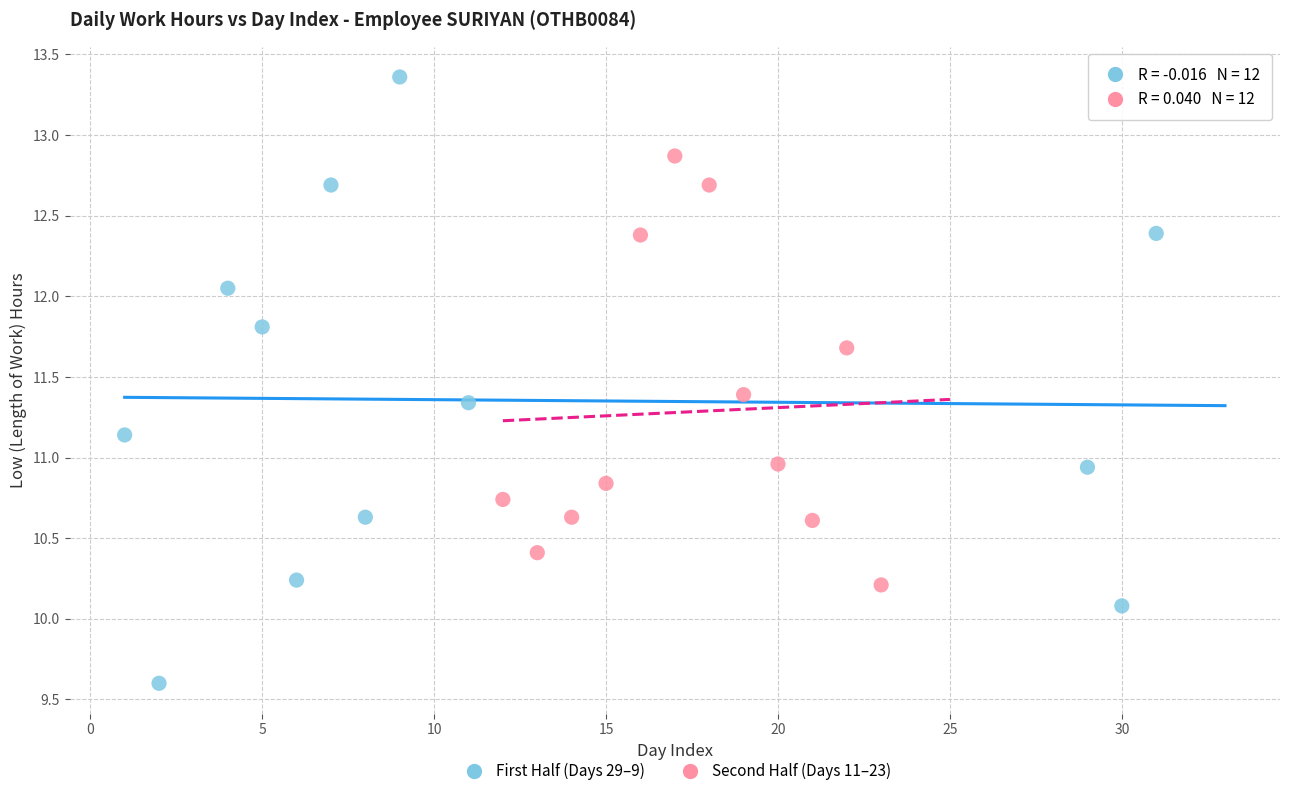

Which series contains the highest Y value?

First Half (Days 29–9)